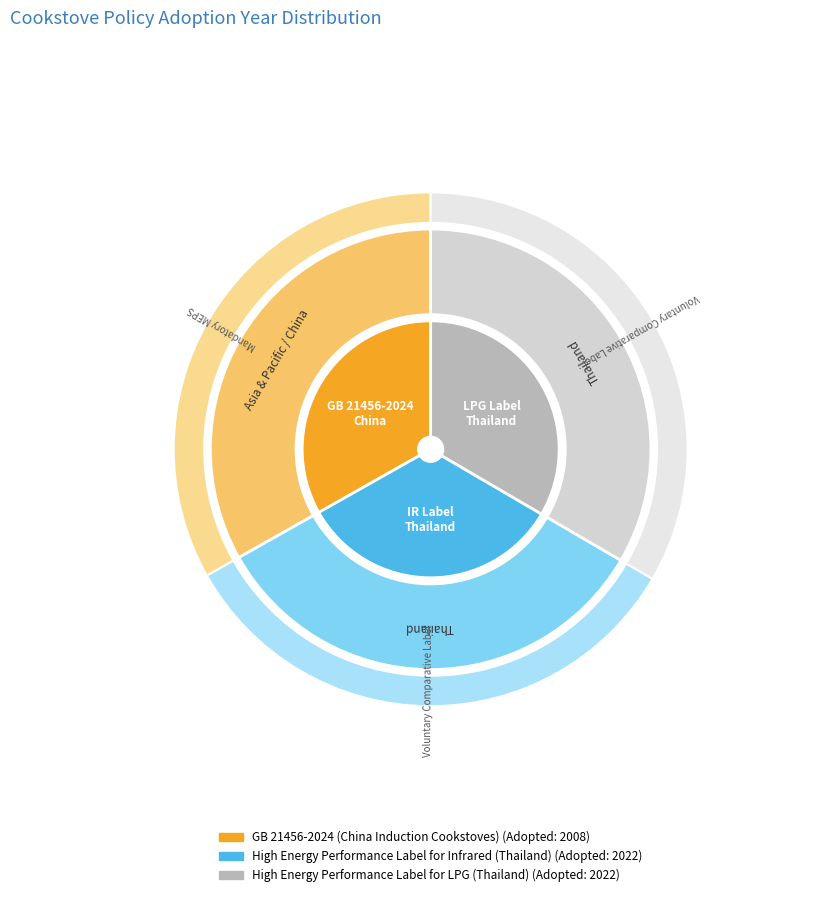

Is GB 21456-2024 (China Induction Cookstoves) the majority of the pie?

No